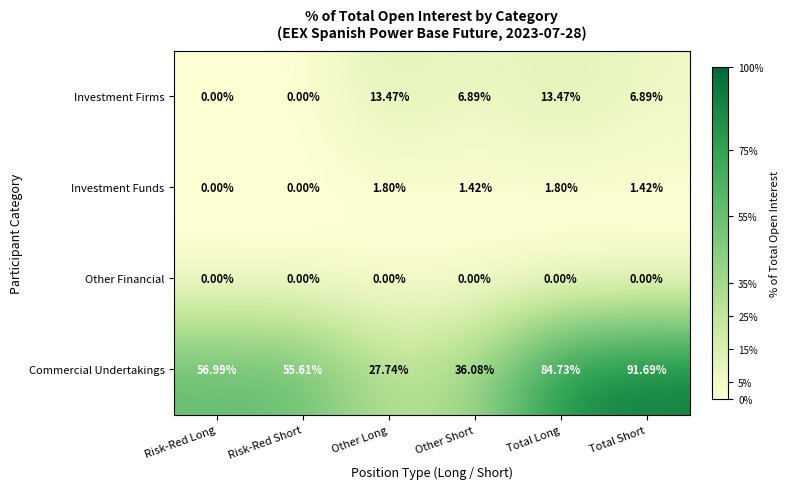

How many values in the Investment Firms series exceed 6?

4